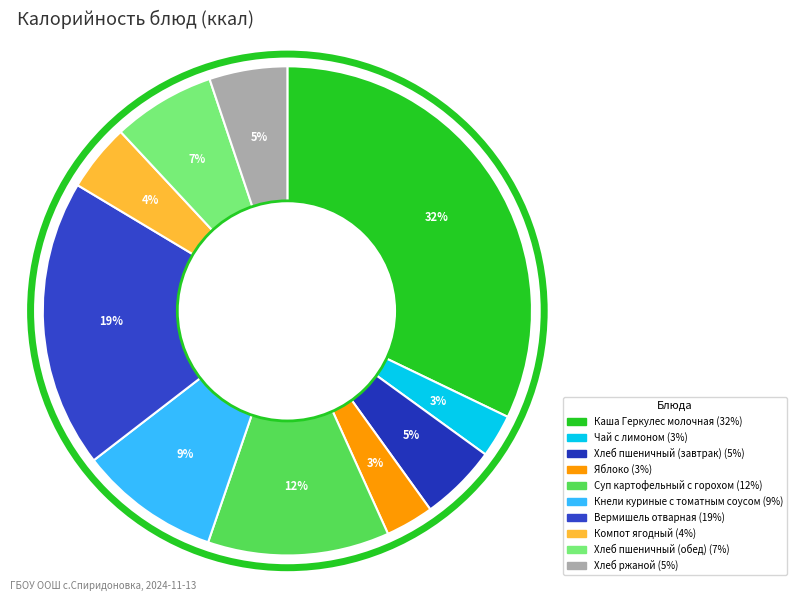

What percentage is the Яблоко slice, to the nearest percent?

3%